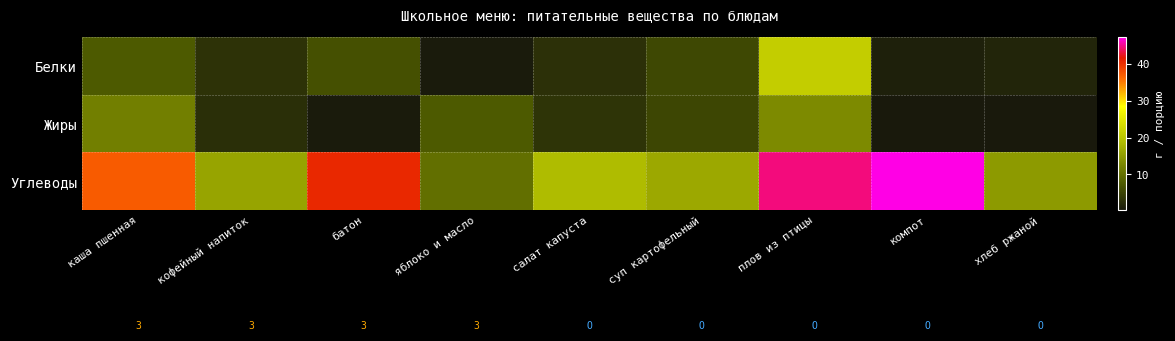

List the series in order of their peak value, highest first.

Углеводы, Белки, Жиры